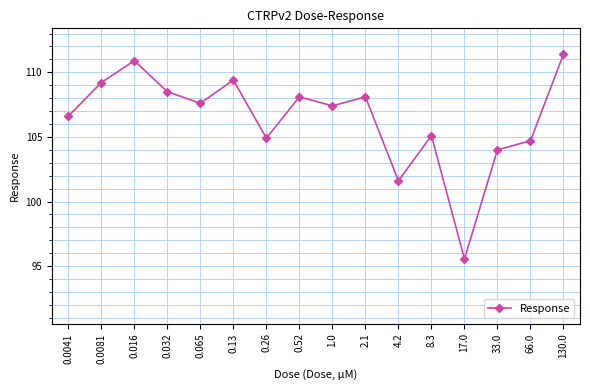

The value at 4.2 is 177.0. True or false?

False